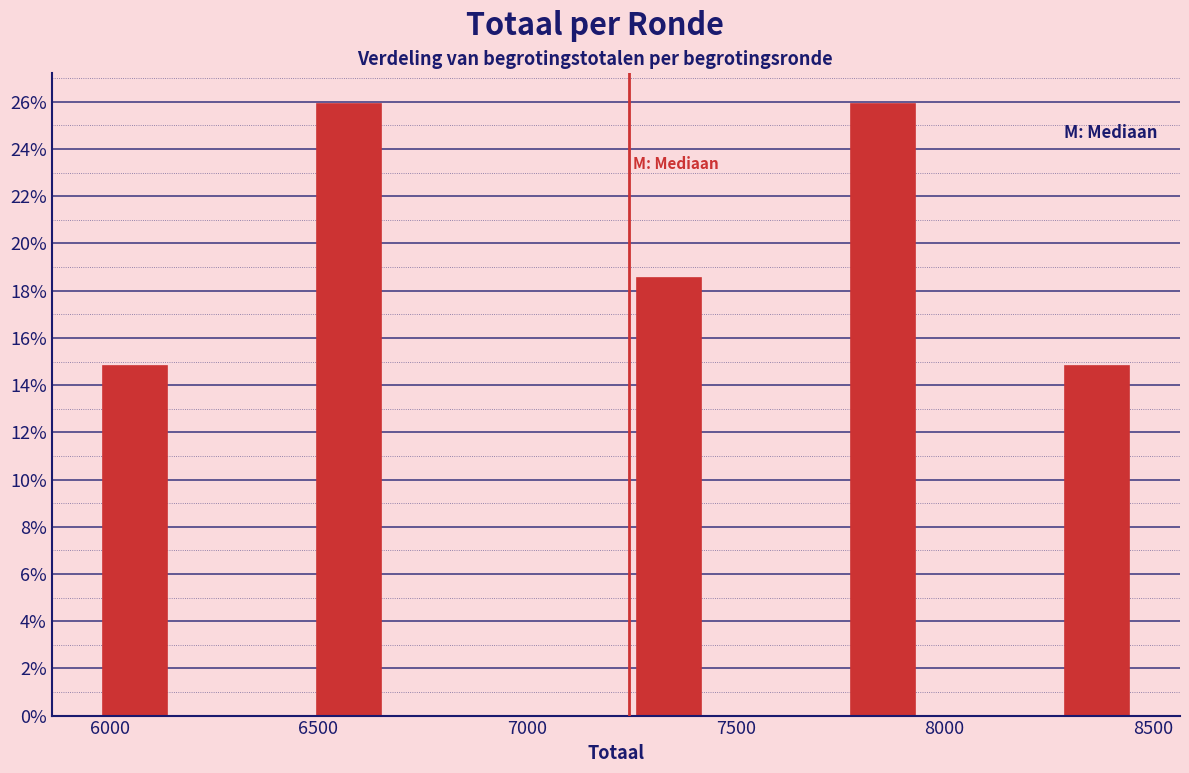

What is the height of the bar covering 6450 to 6700 on the x-axis? Neither the bar edges nor the heights are printed on the chart, so give them approximately, as read against the axes.

26.0